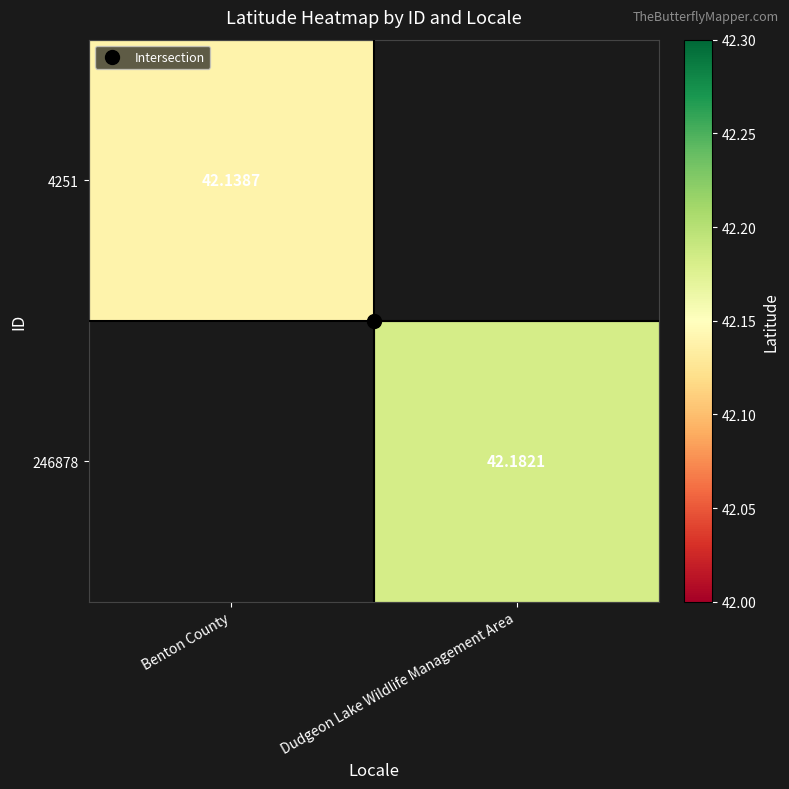

True or false: 4251 has a value of 42.1 at Benton County.

True